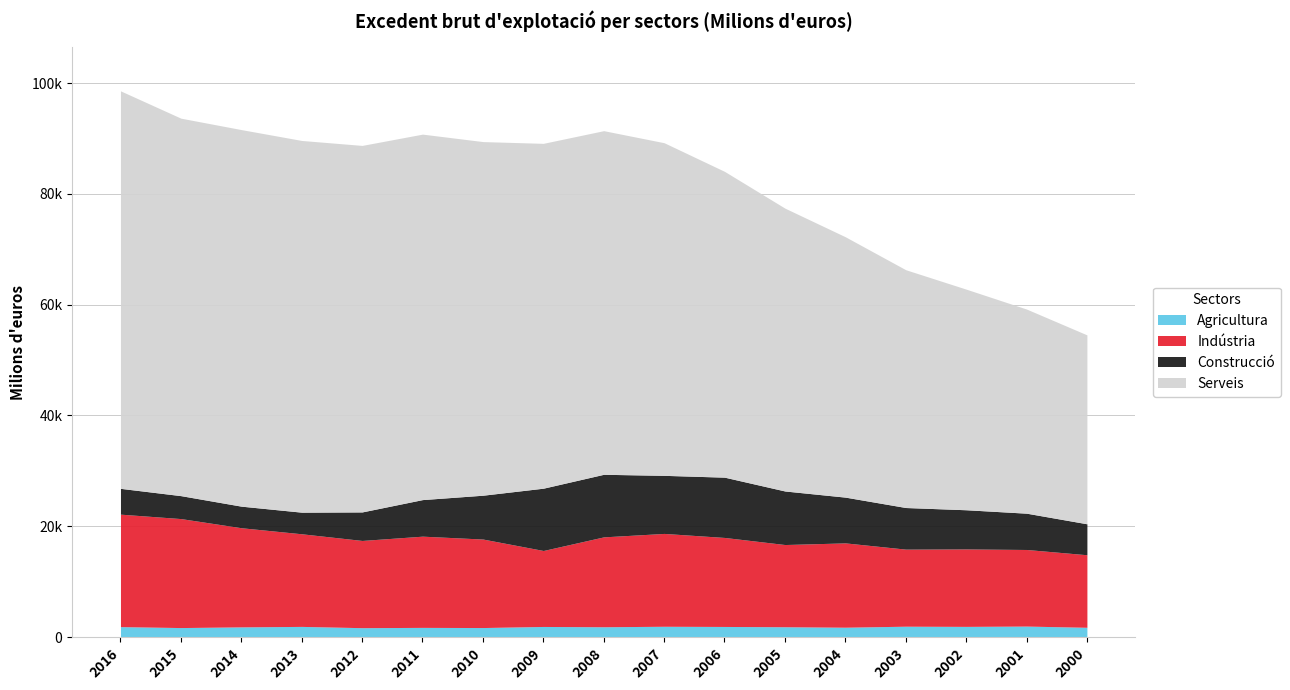

Which series has the widest spread of values?

Serveis